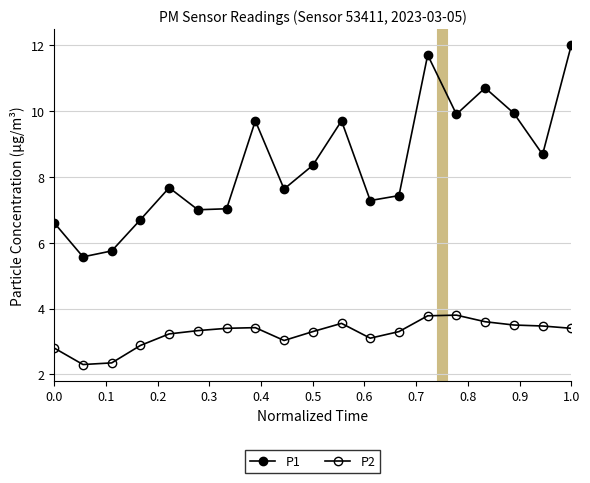

How many lines are shown in the chart?

2